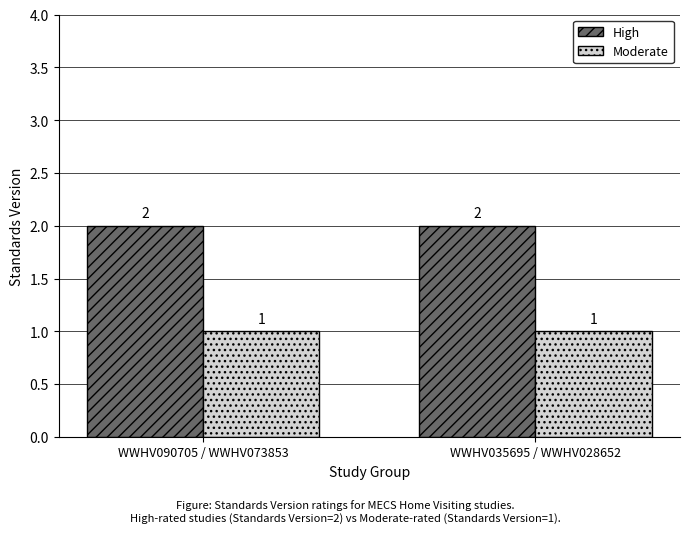

Reading left to right, extract all data points from this chart.

High: WWHV090705 / WWHV073853=2	WWHV035695 / WWHV028652=2
Moderate: WWHV090705 / WWHV073853=1	WWHV035695 / WWHV028652=1